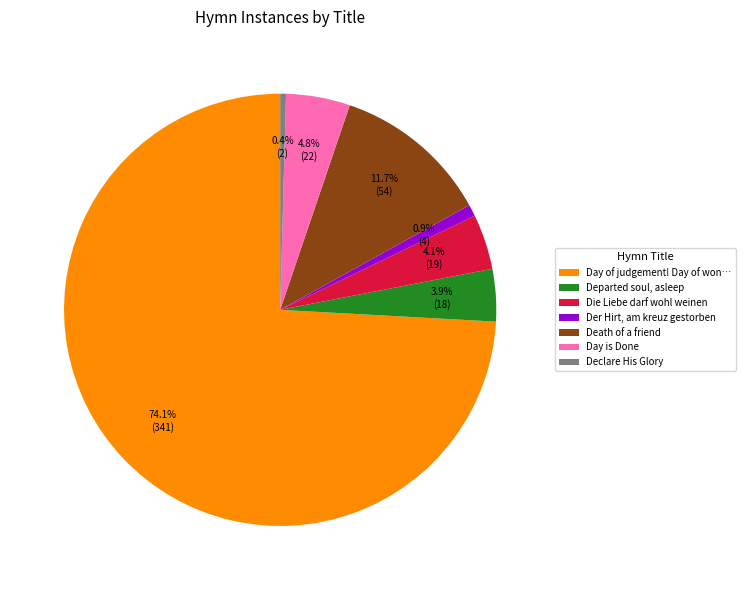

Is it true that Der Hirt, am kreuz gestorben is 1% of the pie?

True